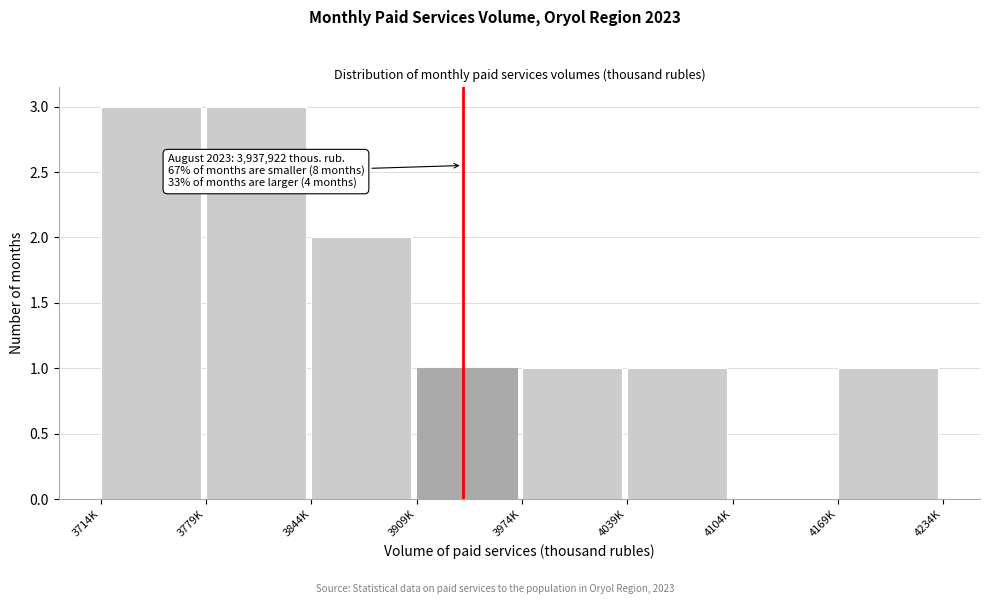

Reading left to right, extract all data points from this chart.

3714K=3	3779K=3	3844K=2	3909K=1	3974K=1	4039K=1	4104K=0	4169K=1